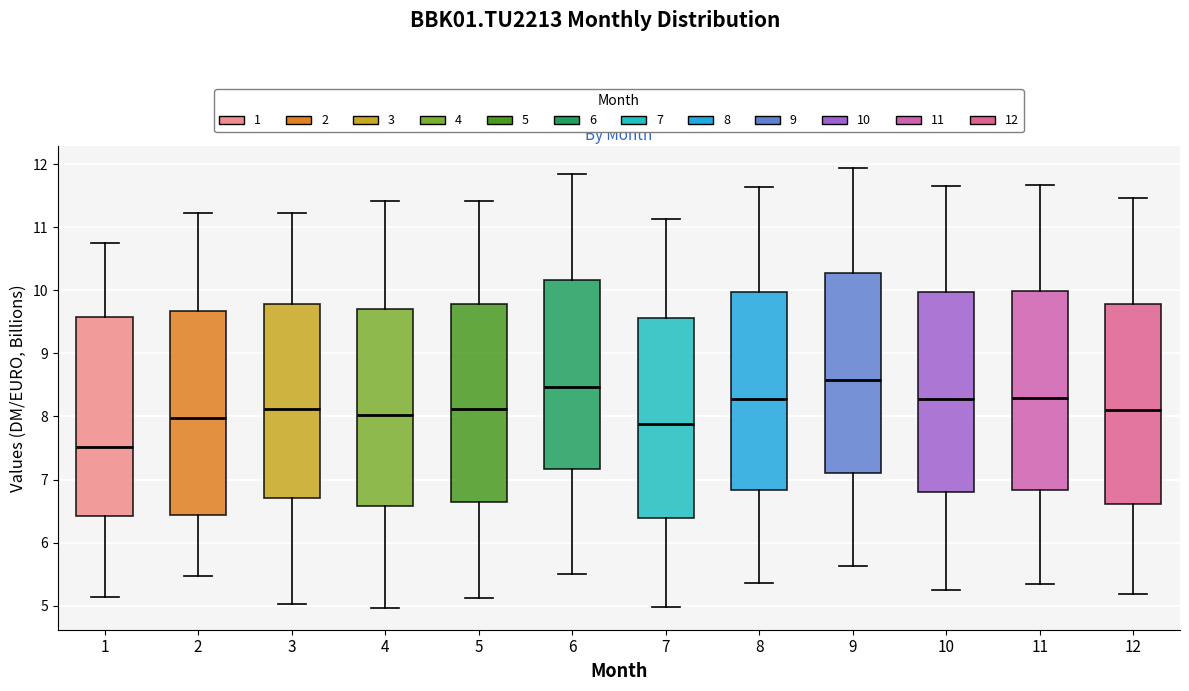

Reading left to right, read every box against the y-axis: the position of its median line, the range the box covers, and the ends of its whiskers. The values are not printed on the chart, so give them approximately, as read against the axis.

1: median 7.5, box 6.4 to 9.6, whiskers 5.1 to 10.7
2: median 8.0, box 6.4 to 9.7, whiskers 5.5 to 11.2
3: median 8.1, box 6.7 to 9.8, whiskers 5.0 to 11.2
4: median 8.0, box 6.6 to 9.7, whiskers 5.0 to 11.4
5: median 8.1, box 6.6 to 9.8, whiskers 5.1 to 11.4
6: median 8.5, box 7.2 to 10.2, whiskers 5.5 to 11.8
7: median 7.9, box 6.4 to 9.6, whiskers 5.0 to 11.1
8: median 8.3, box 6.8 to 10.0, whiskers 5.4 to 11.6
9: median 8.6, box 7.1 to 10.3, whiskers 5.6 to 11.9
10: median 8.3, box 6.8 to 10.0, whiskers 5.2 to 11.7
11: median 8.3, box 6.8 to 10.0, whiskers 5.4 to 11.7
12: median 8.1, box 6.6 to 9.8, whiskers 5.2 to 11.5